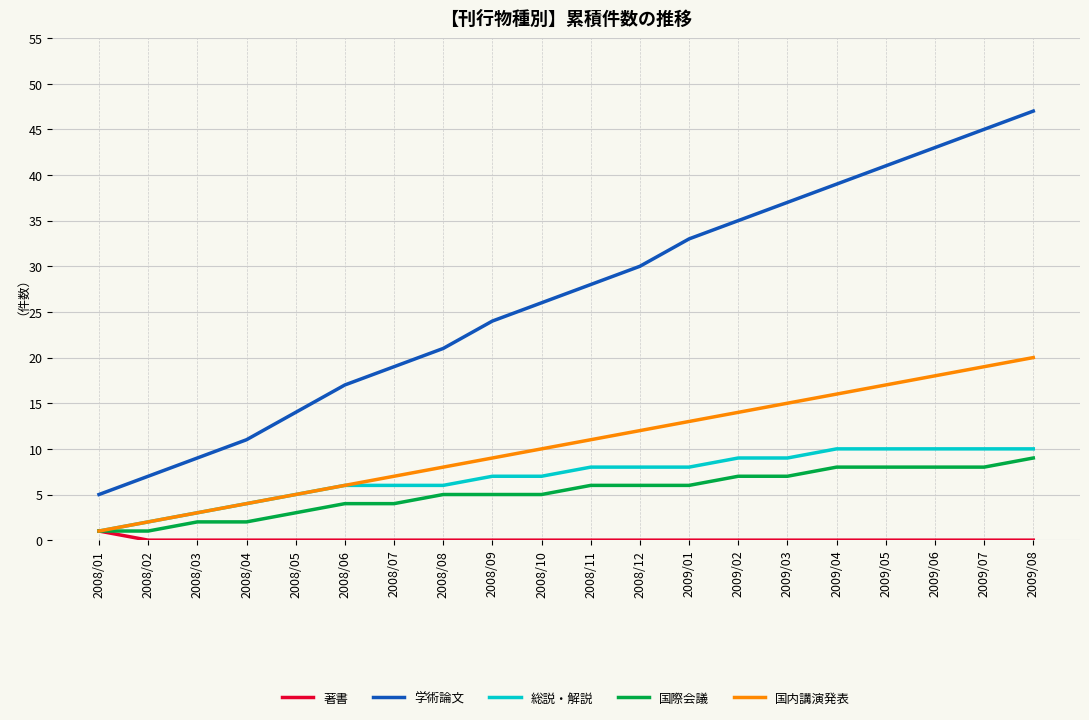

The 国際会議 series shows 0 at 2008/04. True or false?

False